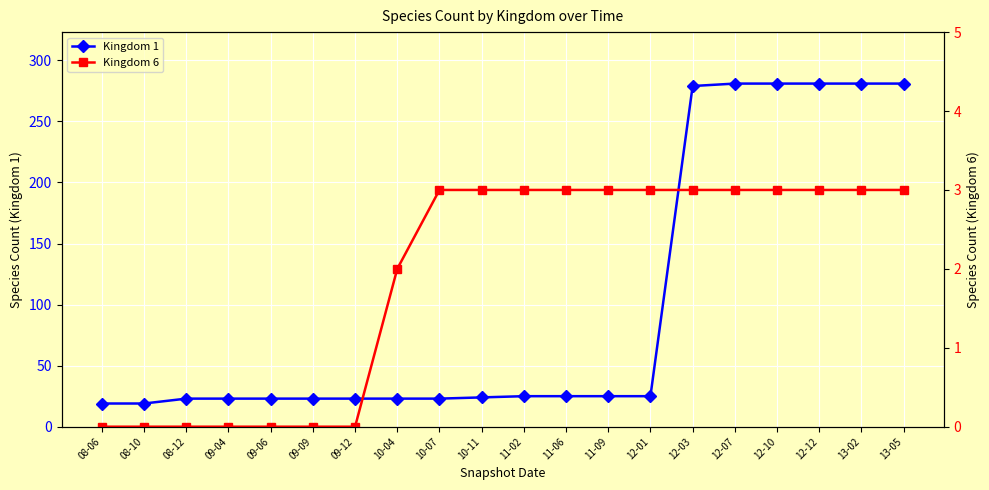

How many lines are shown in the chart?

2